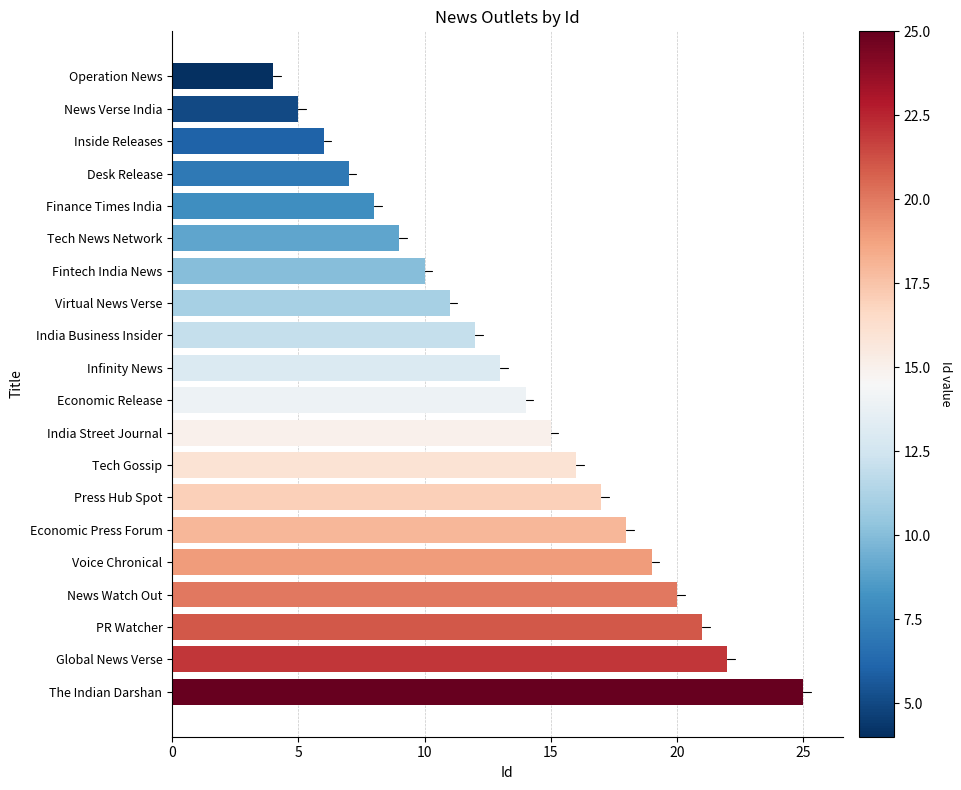

What is the label of the 8th bar from the bottom?

Tech Gossip